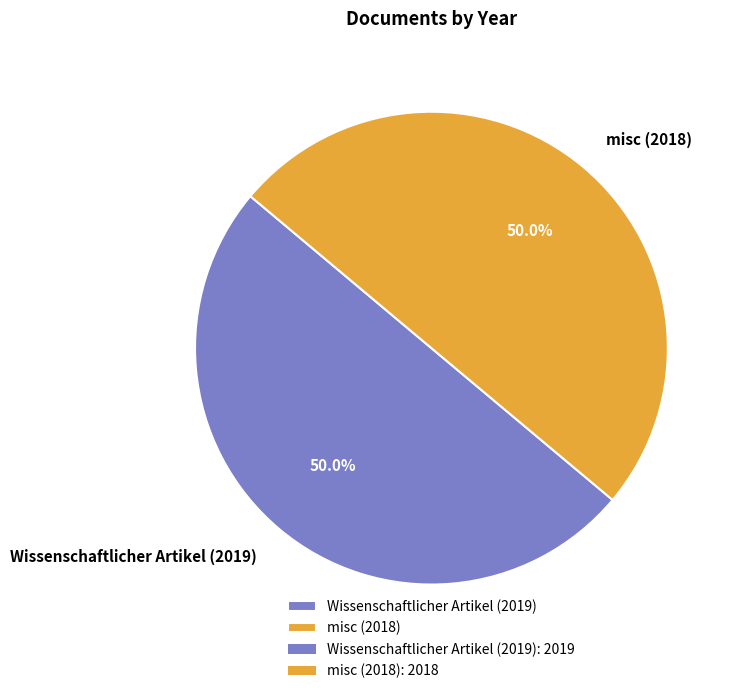

Approximately how many times larger is the value at Wissenschaftlicher Artikel (2019) compared to misc (2018)?

1.0